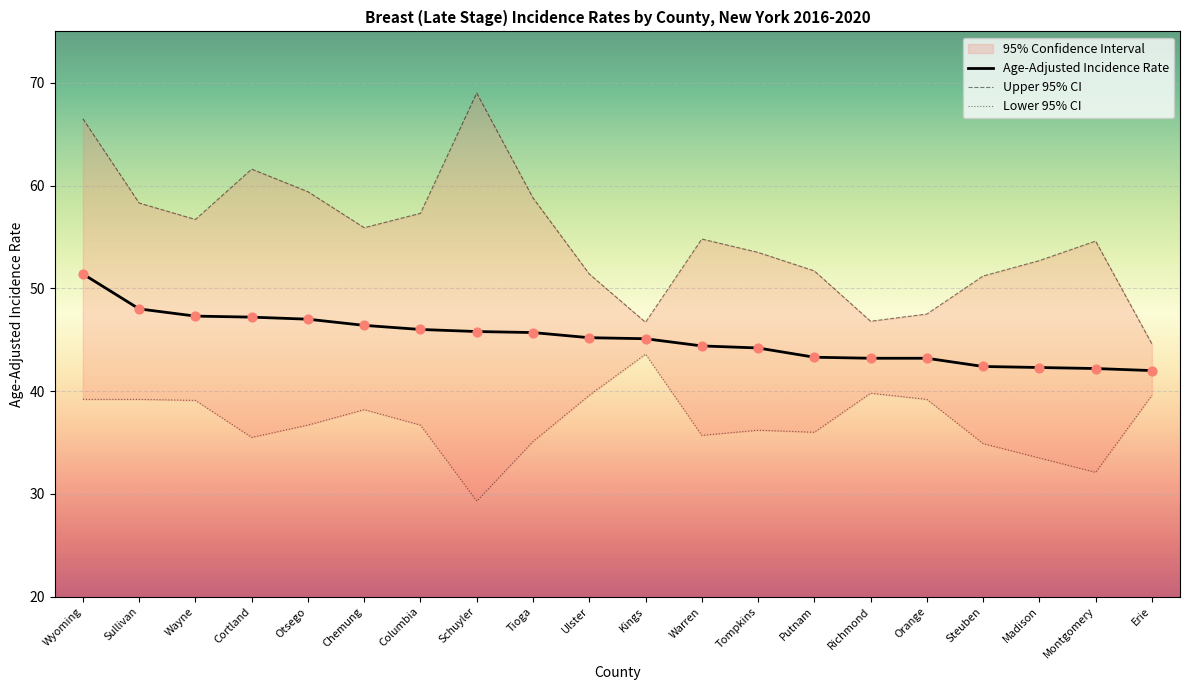

What is the total value across all series at Warren?

134.9